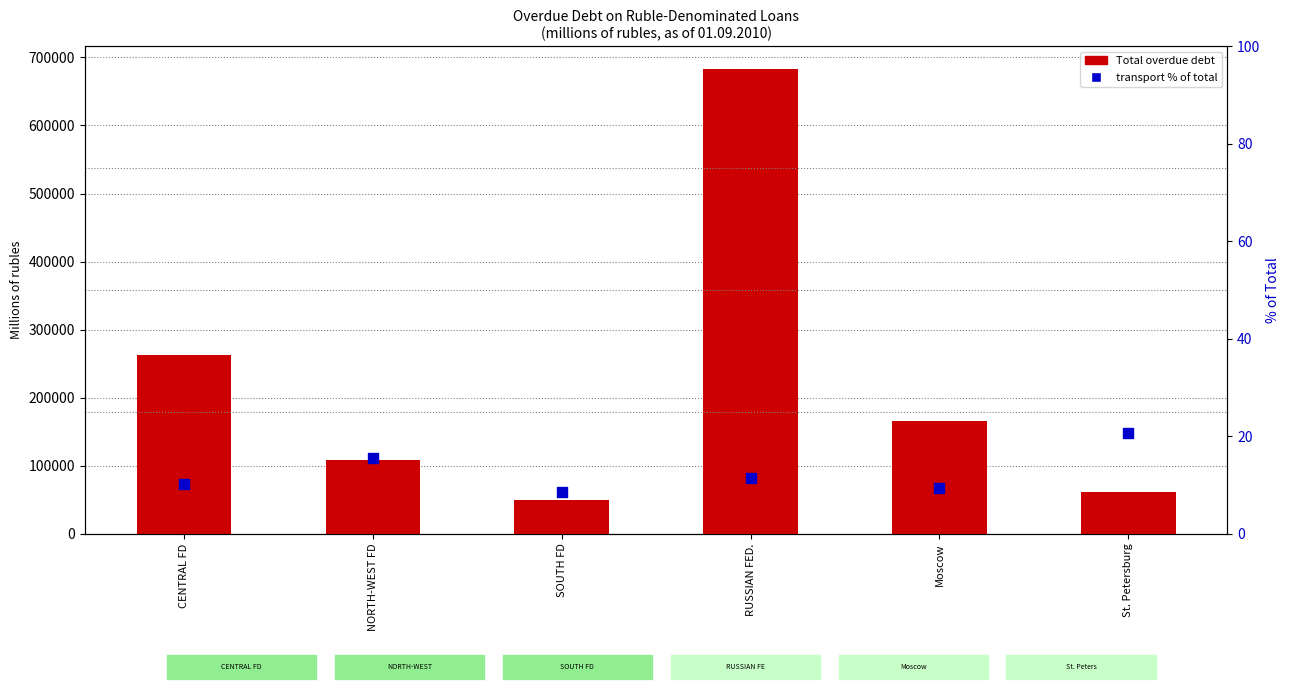

Which series reaches the minimum Y coordinate?

transport % of total